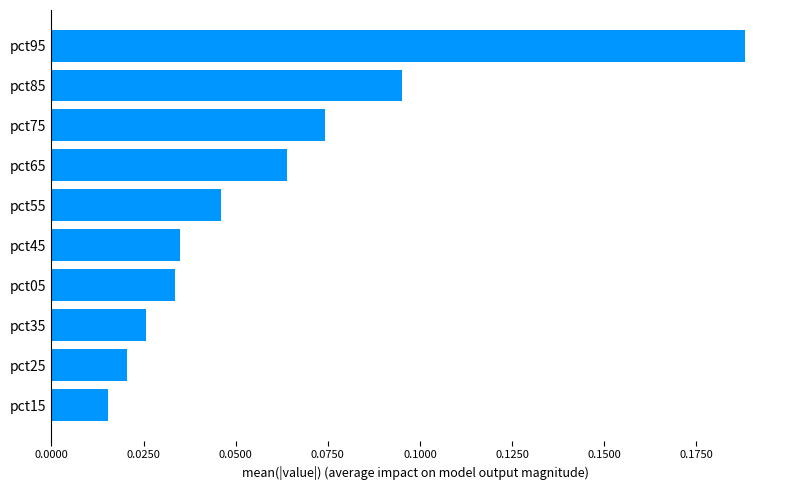

Which label corresponds to the largest value in the chart?

pct95